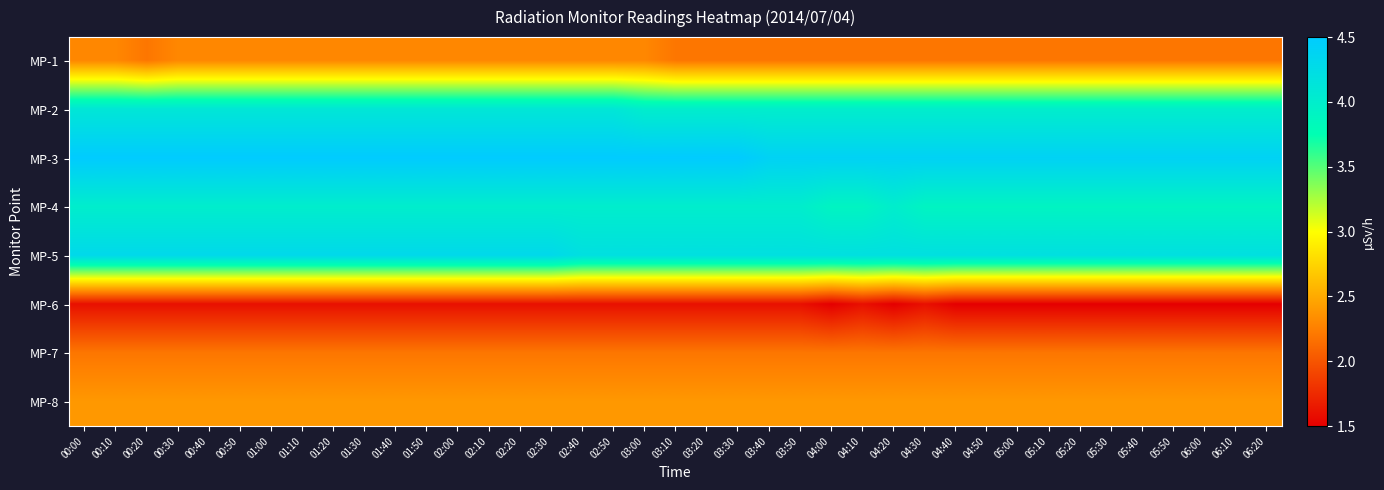

Reading left to right, list all the values displayed in this chart.

MP-1: 00:00=2.3	00:10=2.3	00:20=2.2	00:30=2.3	00:40=2.3	00:50=2.3	01:00=2.3	01:10=2.3	01:20=2.3	01:30=2.3	01:40=2.3	01:50=2.3	02:00=2.3	02:10=2.3	02:20=2.3	02:30=2.3	02:40=2.3	02:50=2.3	03:00=2.3	03:10=2.2	03:20=2.2	03:30=2.2	03:40=2.2	03:50=2.2	04:00=2.2	04:10=2.2	04:20=2.2	04:30=2.2	04:40=2.2	04:50=2.2	05:00=2.2	05:10=2.2	05:20=2.2	05:30=2.2	05:40=2.2	05:50=2.2	06:00=2.2	06:10=2.2	06:20=2.2
MP-2: 00:00=4.1	00:10=4.1	00:20=4.1	00:30=4.1	00:40=4.1	00:50=4.1	01:00=4.1	01:10=4.1	01:20=4.1	01:30=4.1	01:40=4.1	01:50=4.1	02:00=4.1	02:10=4.1	02:20=4.1	02:30=4.1	02:40=4.1	02:50=4.1	03:00=4.0	03:10=4.0	03:20=4.0	03:30=4.0	03:40=4.0	03:50=4.0	04:00=4.0	04:10=4.0	04:20=4.0	04:30=4.0	04:40=4.0	04:50=4.0	05:00=4.0	05:10=4.0	05:20=4.0	05:30=4.0	05:40=4.0	05:50=4.0	06:00=4.0	06:10=4.0	06:20=4.0
MP-3: 00:00=4.5	00:10=4.5	00:20=4.5	00:30=4.5	00:40=4.5	00:50=4.5	01:00=4.5	01:10=4.5	01:20=4.5	01:30=4.5	01:40=4.5	01:50=4.5	02:00=4.5	02:10=4.5	02:20=4.5	02:30=4.5	02:40=4.5	02:50=4.5	03:00=4.5	03:10=4.5	03:20=4.5	03:30=4.5	03:40=4.4	03:50=4.4	04:00=4.4	04:10=4.4	04:20=4.4	04:30=4.4	04:40=4.4	04:50=4.4	05:00=4.4	05:10=4.4	05:20=4.4	05:30=4.4	05:40=4.4	05:50=4.4	06:00=4.4	06:10=4.4	06:20=4.4
MP-4: 00:00=4.0	00:10=4.0	00:20=4.0	00:30=4.0	00:40=4.0	00:50=4.0	01:00=4.0	01:10=4.0	01:20=4.0	01:30=4.0	01:40=4.0	01:50=4.0	02:00=4.0	02:10=4.0	02:20=4.0	02:30=4.0	02:40=4.0	02:50=4.0	03:00=4.0	03:10=4.0	03:20=4.0	03:30=4.0	03:40=4.0	03:50=4.0	04:00=3.9	04:10=3.9	04:20=4.0	04:30=3.9	04:40=3.9	04:50=3.9	05:00=3.9	05:10=3.9	05:20=3.9	05:30=3.9	05:40=3.9	05:50=3.9	06:00=3.9	06:10=3.9	06:20=3.9
MP-5: 00:00=4.3	00:10=4.3	00:20=4.3	00:30=4.3	00:40=4.3	00:50=4.3	01:00=4.3	01:10=4.3	01:20=4.3	01:30=4.3	01:40=4.3	01:50=4.3	02:00=4.3	02:10=4.3	02:20=4.3	02:30=4.3	02:40=4.2	02:50=4.2	03:00=4.2	03:10=4.2	03:20=4.2	03:30=4.2	03:40=4.2	03:50=4.2	04:00=4.2	04:10=4.2	04:20=4.2	04:30=4.2	04:40=4.2	04:50=4.2	05:00=4.2	05:10=4.2	05:20=4.2	05:30=4.2	05:40=4.2	05:50=4.2	06:00=4.2	06:10=4.2	06:20=4.2
MP-6: 00:00=1.6	00:10=1.6	00:20=1.6	00:30=1.6	00:40=1.6	00:50=1.6	01:00=1.6	01:10=1.6	01:20=1.6	01:30=1.6	01:40=1.6	01:50=1.6	02:00=1.6	02:10=1.6	02:20=1.6	02:30=1.6	02:40=1.6	02:50=1.6	03:00=1.6	03:10=1.6	03:20=1.6	03:30=1.6	03:40=1.6	03:50=1.6	04:00=1.5	04:10=1.6	04:20=1.5	04:30=1.6	04:40=1.5	04:50=1.5	05:00=1.5	05:10=1.5	05:20=1.5	05:30=1.5	05:40=1.5	05:50=1.5	06:00=1.5	06:10=1.5	06:20=1.5
MP-7: 00:00=2.2	00:10=2.2	00:20=2.2	00:30=2.2	00:40=2.2	00:50=2.2	01:00=2.2	01:10=2.2	01:20=2.2	01:30=2.2	01:40=2.2	01:50=2.2	02:00=2.2	02:10=2.2	02:20=2.2	02:30=2.2	02:40=2.2	02:50=2.2	03:00=2.2	03:10=2.2	03:20=2.2	03:30=2.2	03:40=2.2	03:50=2.2	04:00=2.2	04:10=2.2	04:20=2.2	04:30=2.2	04:40=2.2	04:50=2.2	05:00=2.2	05:10=2.2	05:20=2.2	05:30=2.2	05:40=2.2	05:50=2.2	06:00=2.2	06:10=2.2	06:20=2.2
MP-8: 00:00=2.4	00:10=2.4	00:20=2.4	00:30=2.4	00:40=2.4	00:50=2.4	01:00=2.4	01:10=2.4	01:20=2.4	01:30=2.4	01:40=2.4	01:50=2.4	02:00=2.4	02:10=2.4	02:20=2.4	02:30=2.4	02:40=2.4	02:50=2.4	03:00=2.4	03:10=2.4	03:20=2.4	03:30=2.4	03:40=2.4	03:50=2.4	04:00=2.4	04:10=2.4	04:20=2.4	04:30=2.4	04:40=2.4	04:50=2.4	05:00=2.4	05:10=2.4	05:20=2.4	05:30=2.4	05:40=2.4	05:50=2.4	06:00=2.4	06:10=2.4	06:20=2.4